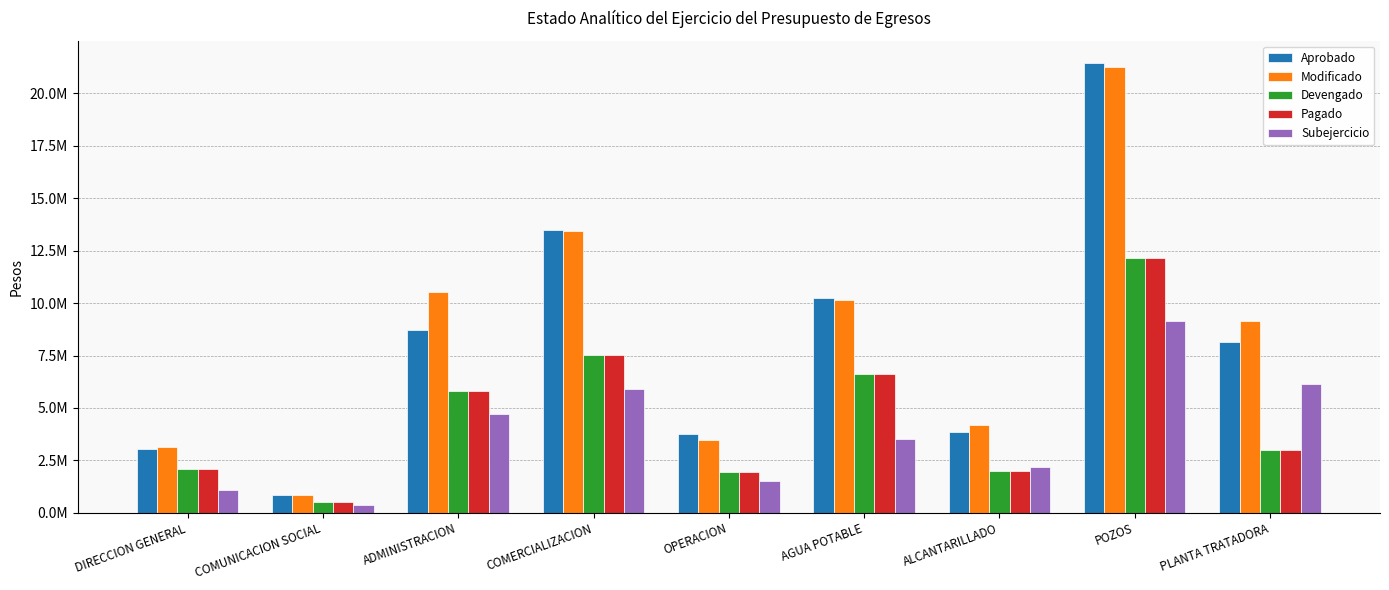

What are all the series names shown in the legend?

Aprobado, Modificado, Devengado, Pagado, Subejercicio